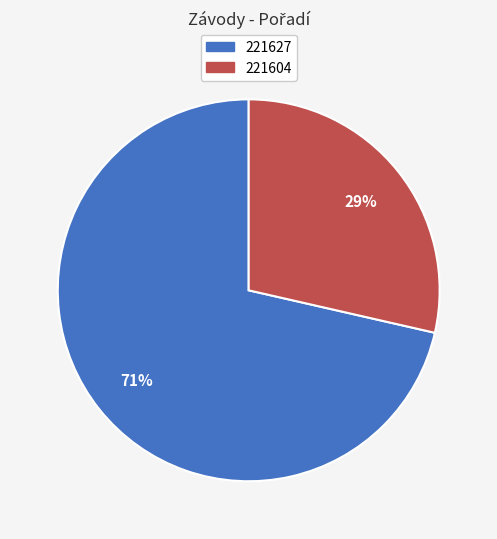

To the nearest percent, what is the combined percentage of 221604 and 221627?

100%